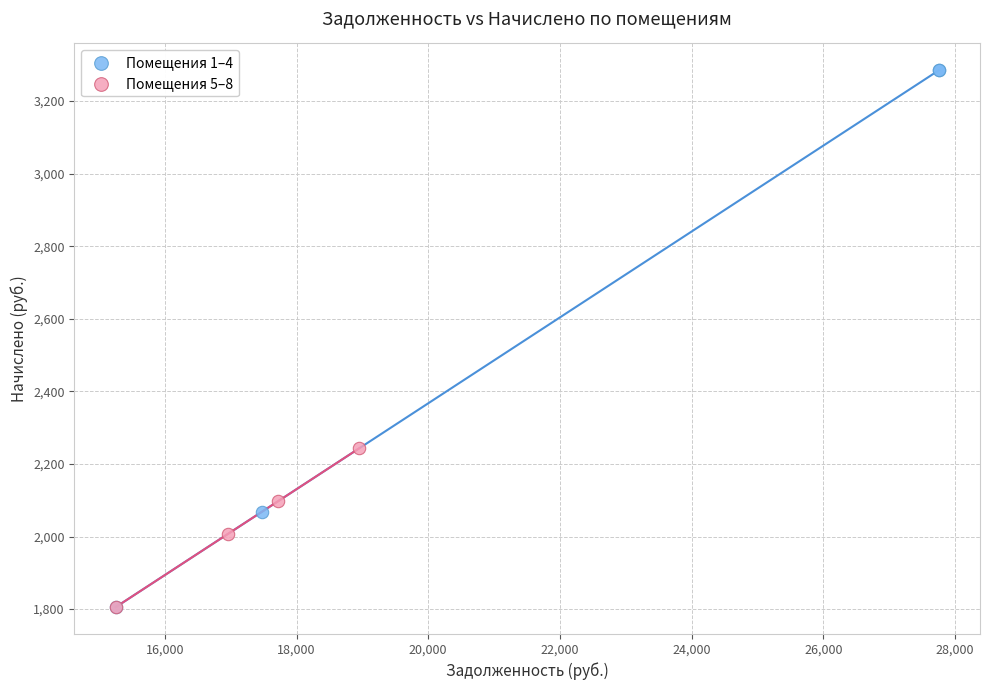

Which series contains the highest Y value?

Помещения 1–4